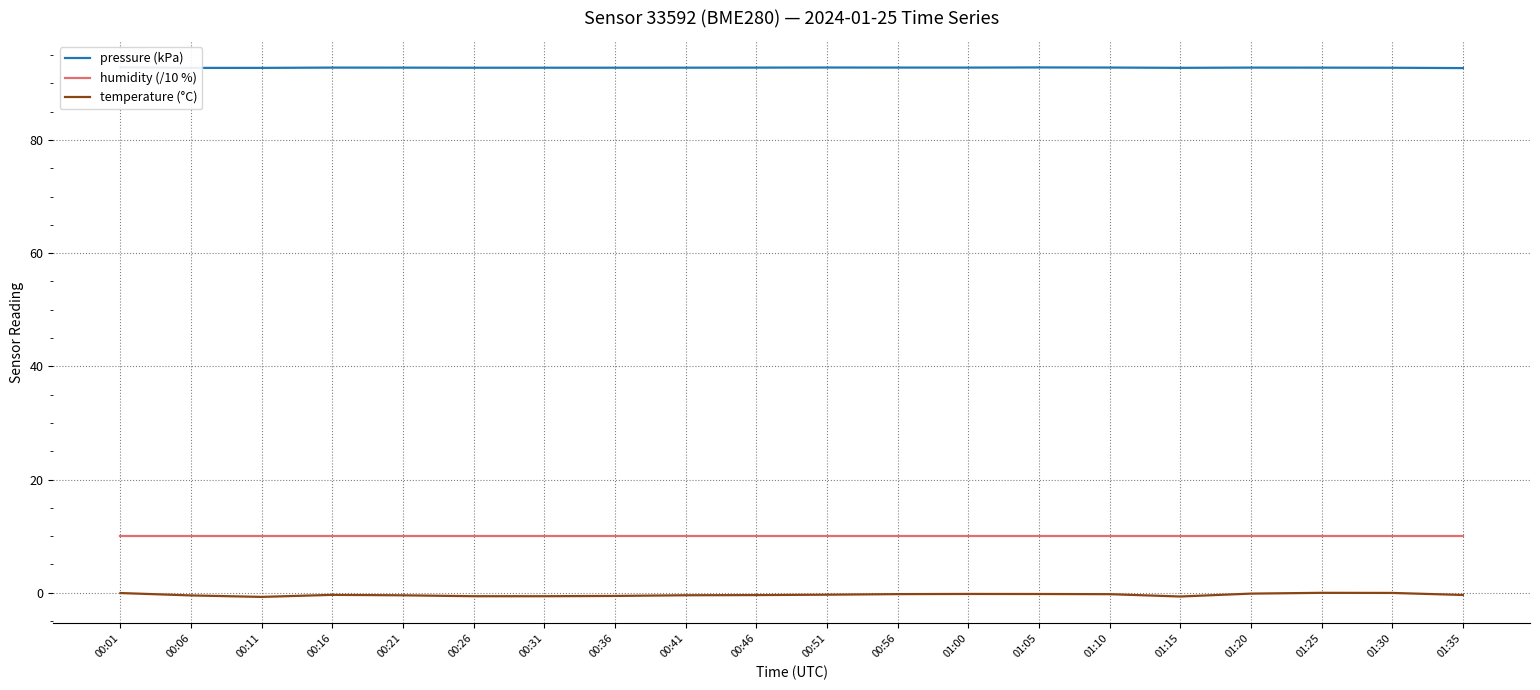

What is the average value of the humidity (/10 %) series?

10.0